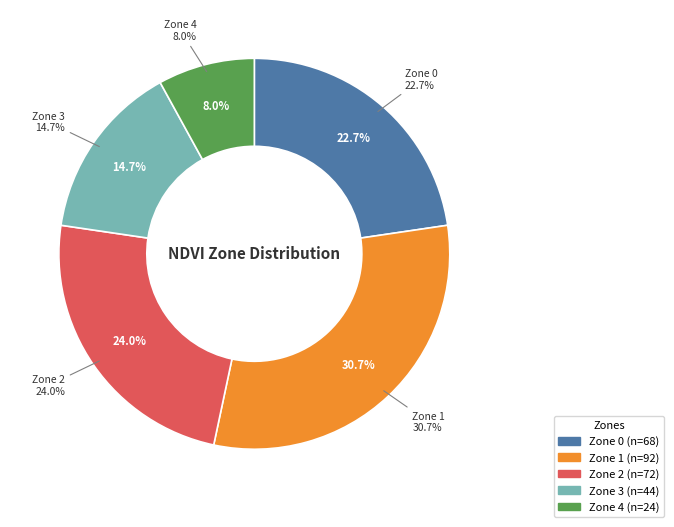

To the nearest percent, what is the combined percentage of Zone 1 and Zone 0?

53%